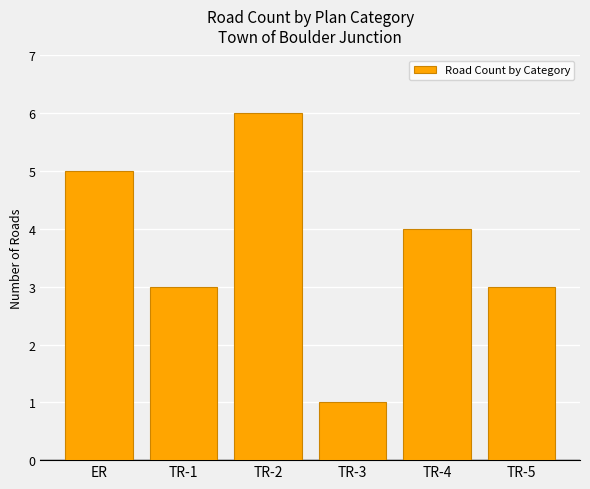

What position from the right is TR-4?

2